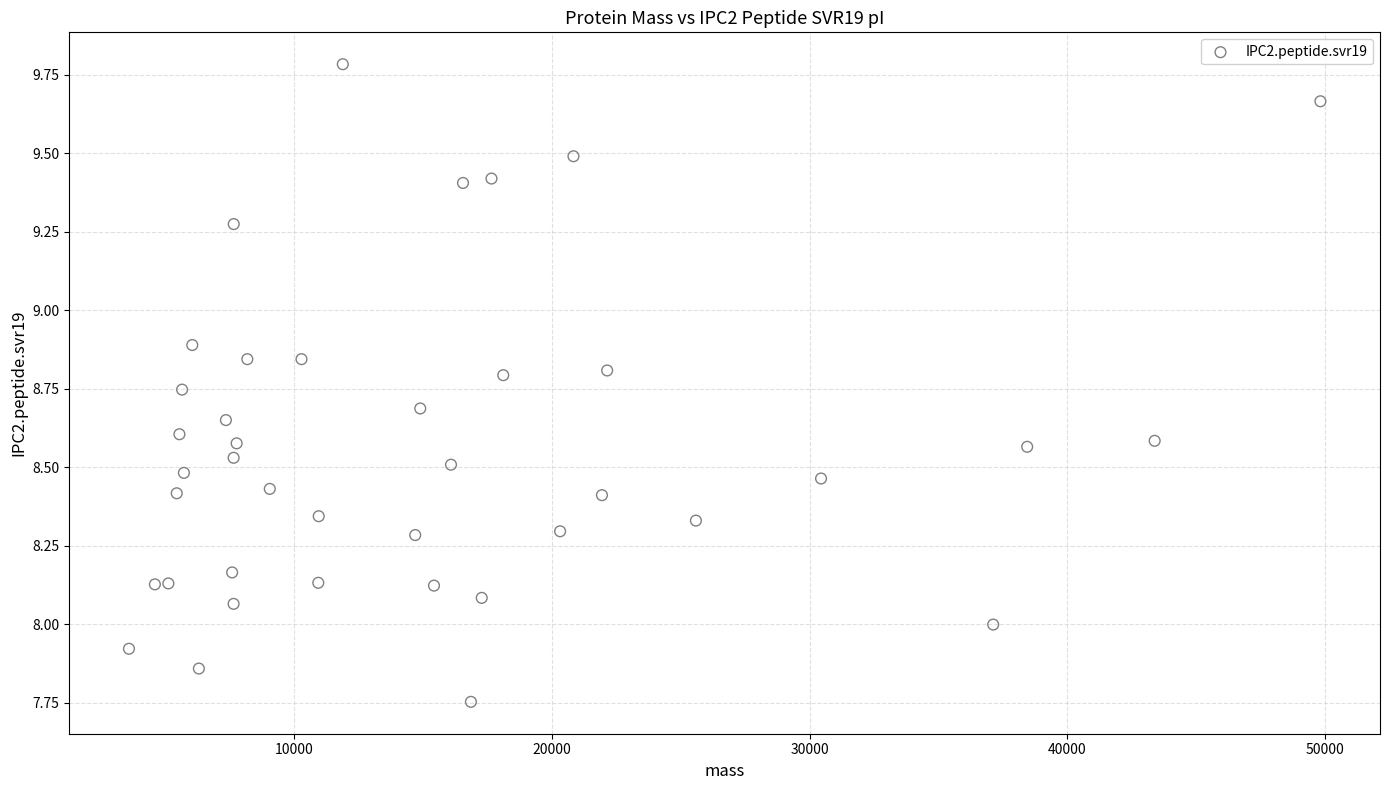

What is the range of Y values (max minus min)?

2.0